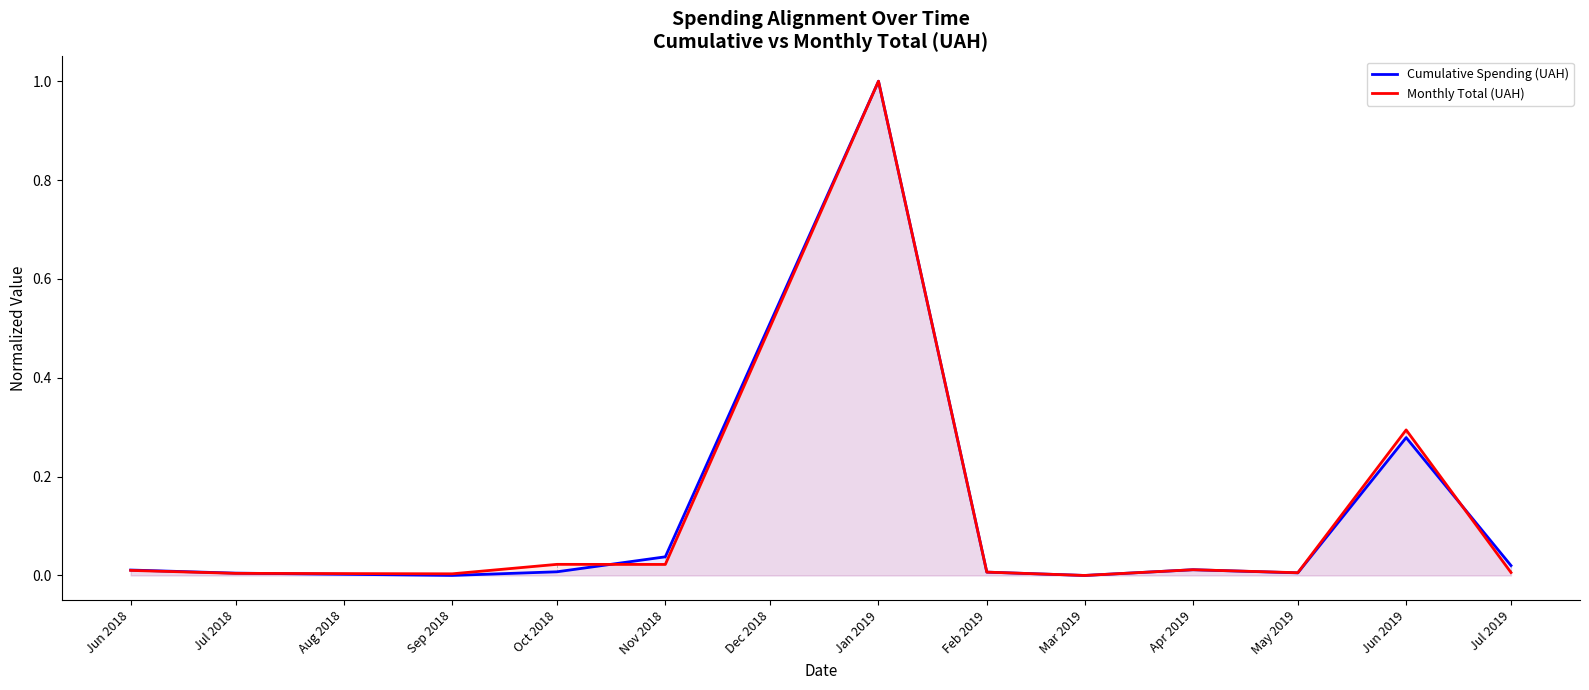

The Cumulative Spending (UAH) series shows 0.0 at Mar 2019. True or false?

True